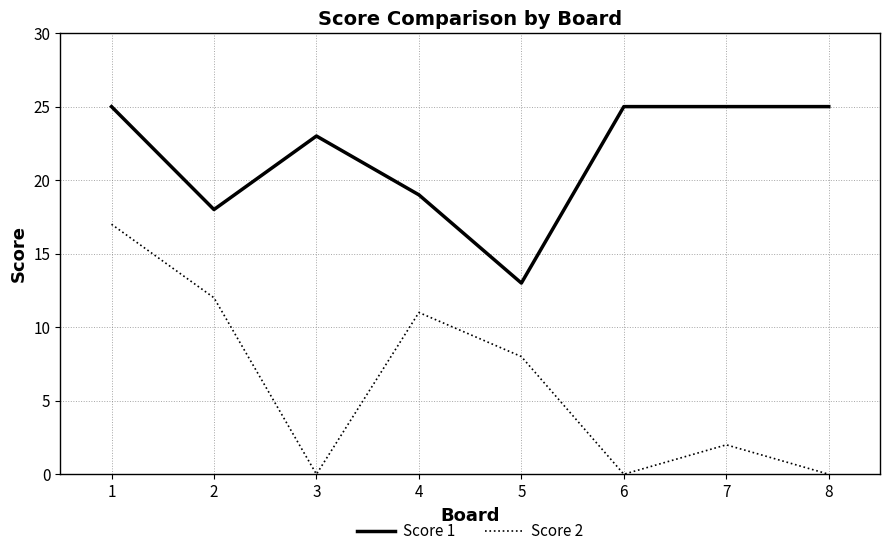

Is this an area chart (filled region under the line)?

No